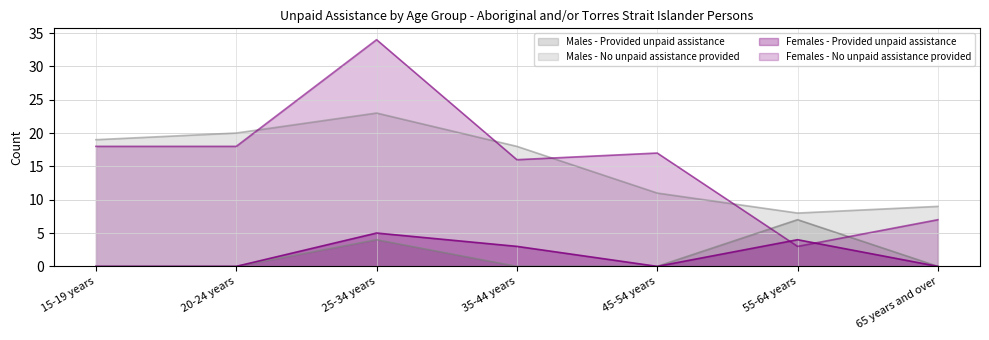

Rank the series at 55-64 years from highest to lowest value.

Males - No unpaid assistance provided, Males - Provided unpaid assistance, Females - Provided unpaid assistance, Females - No unpaid assistance provided